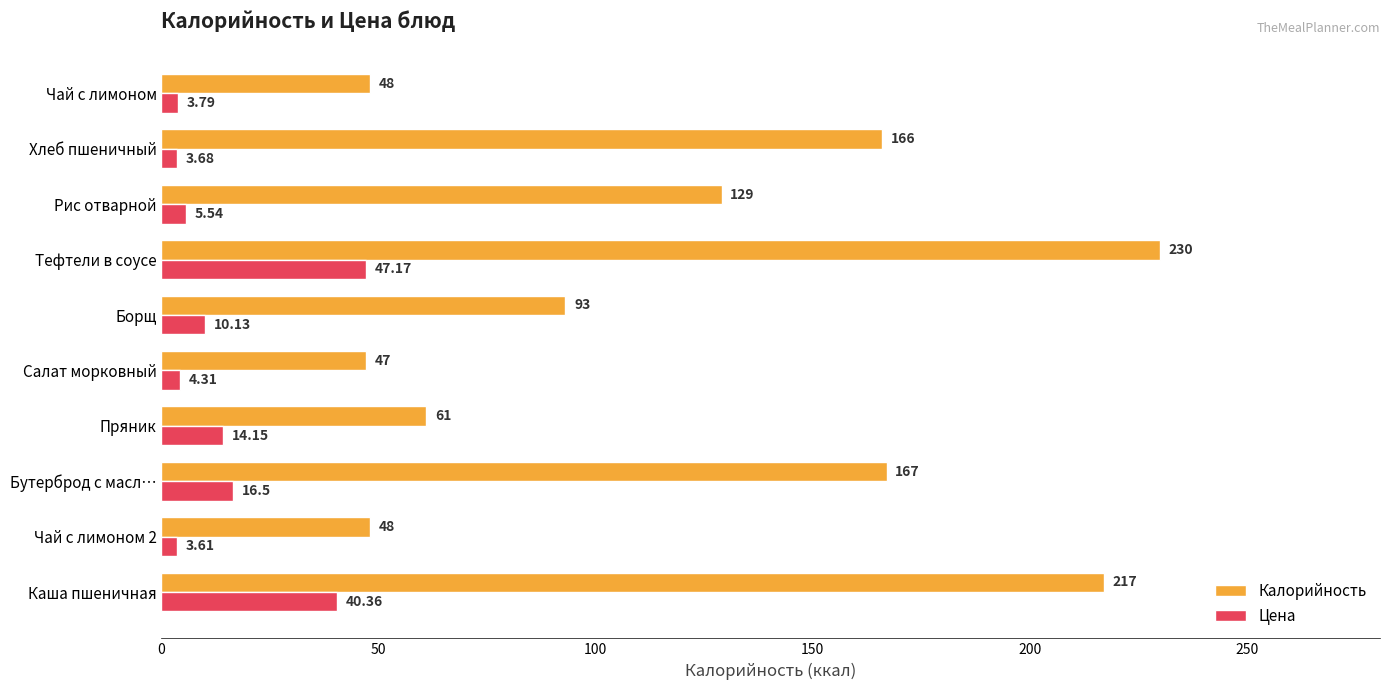

What is the sum of all Цена values?

149.2